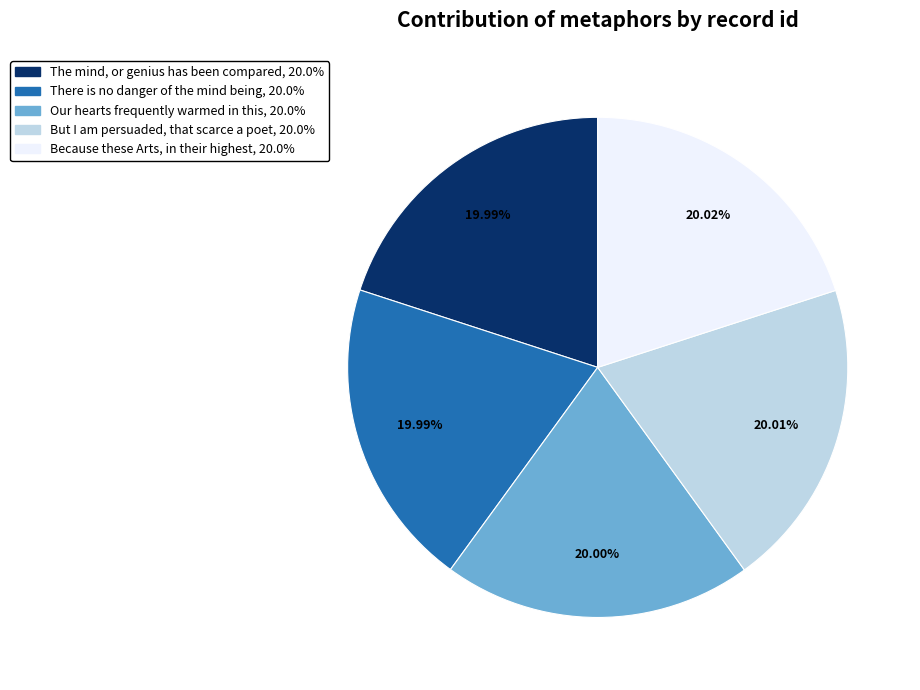

What percentage is NOT represented by Because these Arts, in their highest?

80.0%